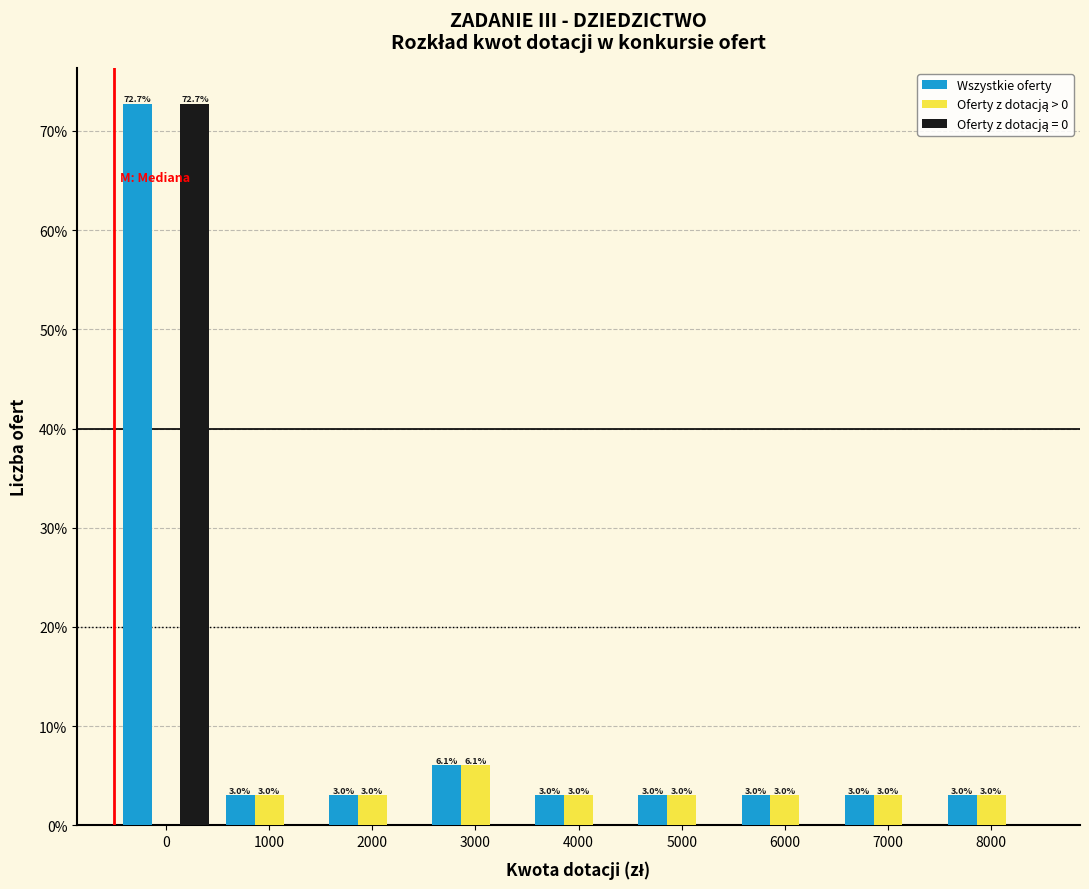

What is the maximum value shown in the chart?

72.7